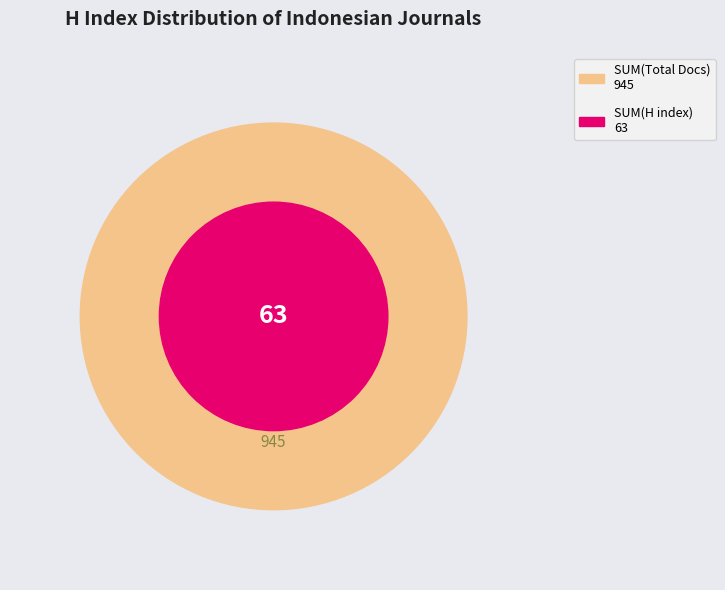

The Journal of Tropical Plant Pests and Diseases slice represents 2% of the pie. True or false?

False